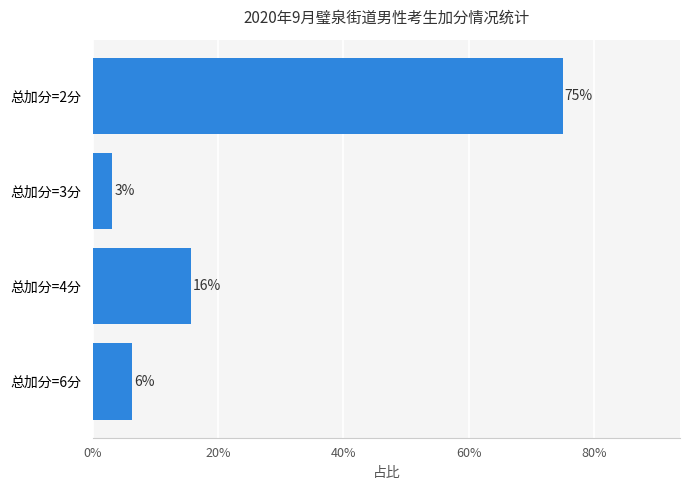

Does the chart contain any negative values?

No